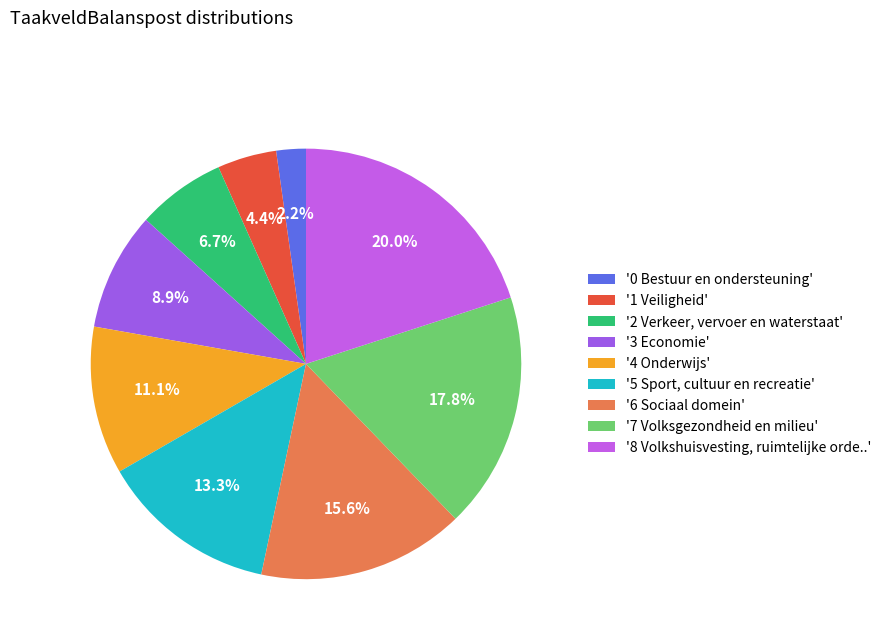

Which slice is the smallest?

'0 Bestuur en ondersteuning'